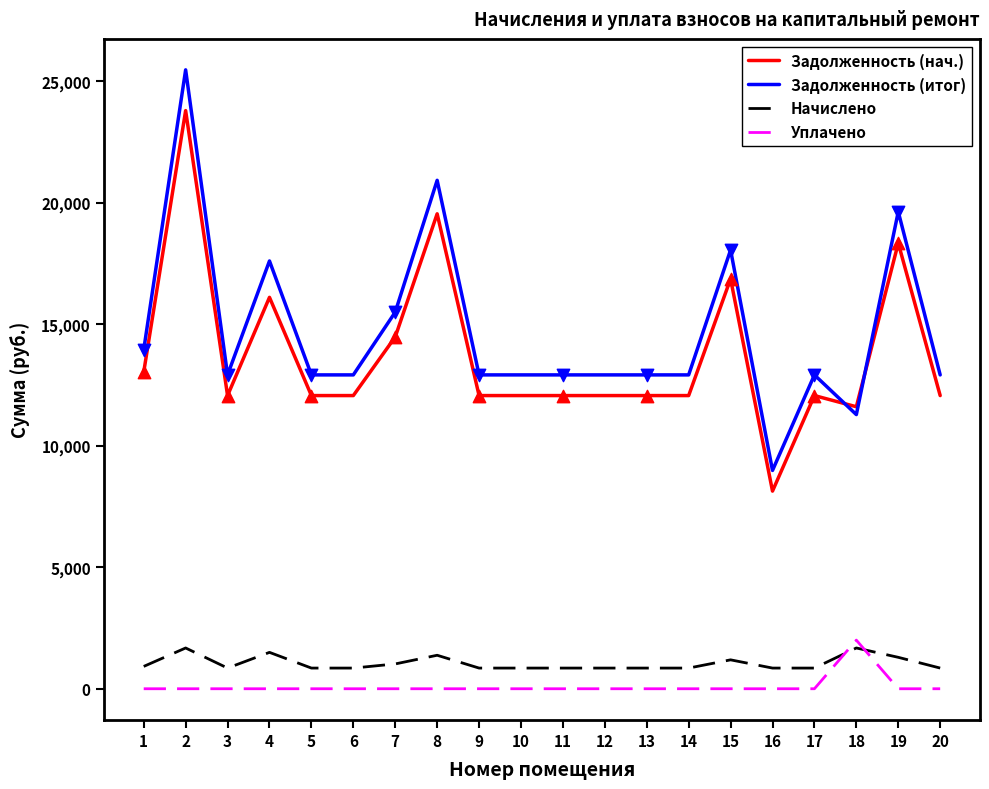

Which series has the largest range (max minus min)?

Задолженность (итог)